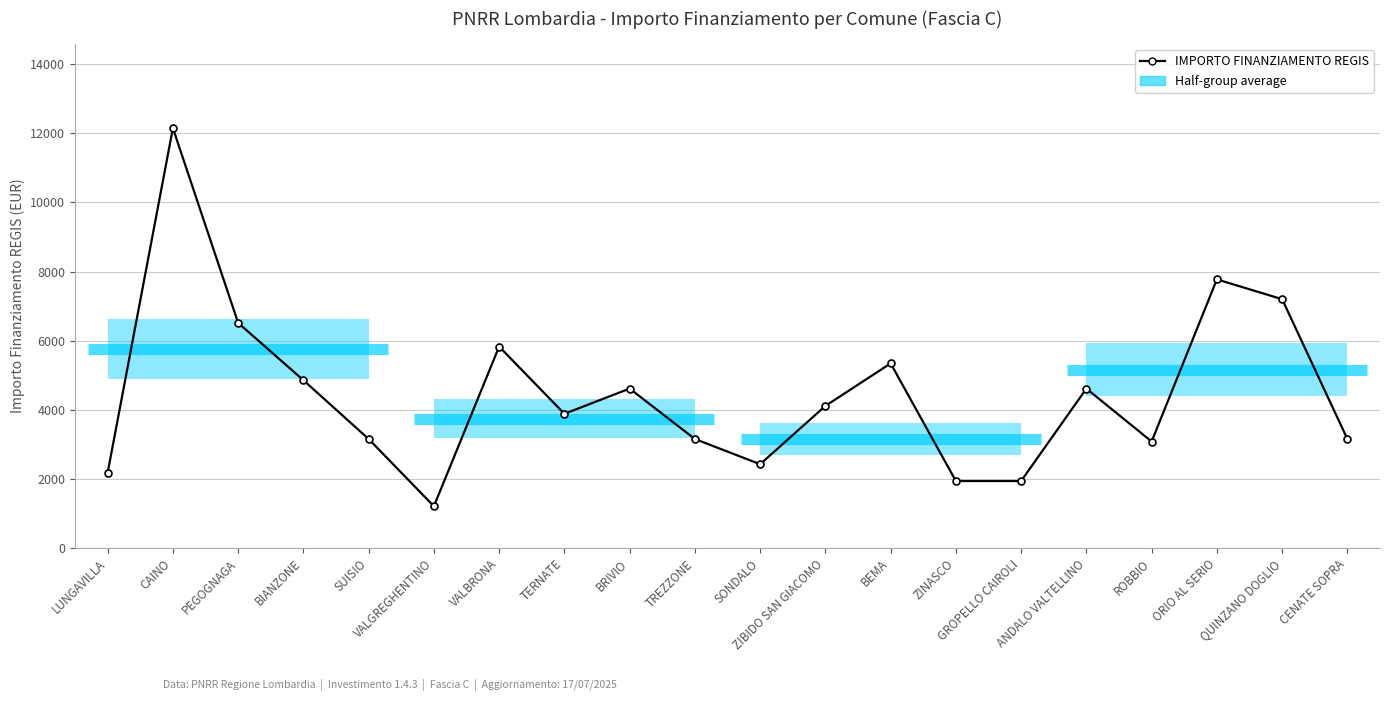

Where is the first local maximum?

CAINO